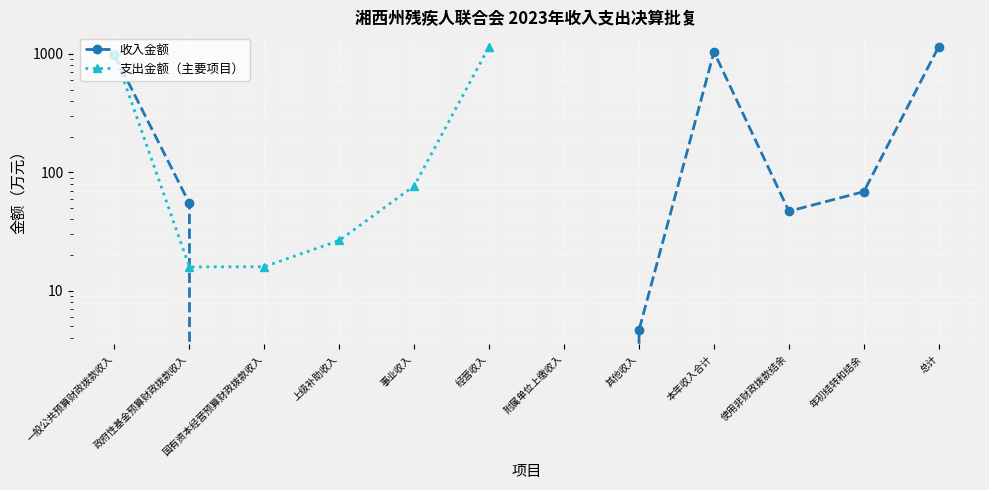

Count the number of values greater than 46.

6